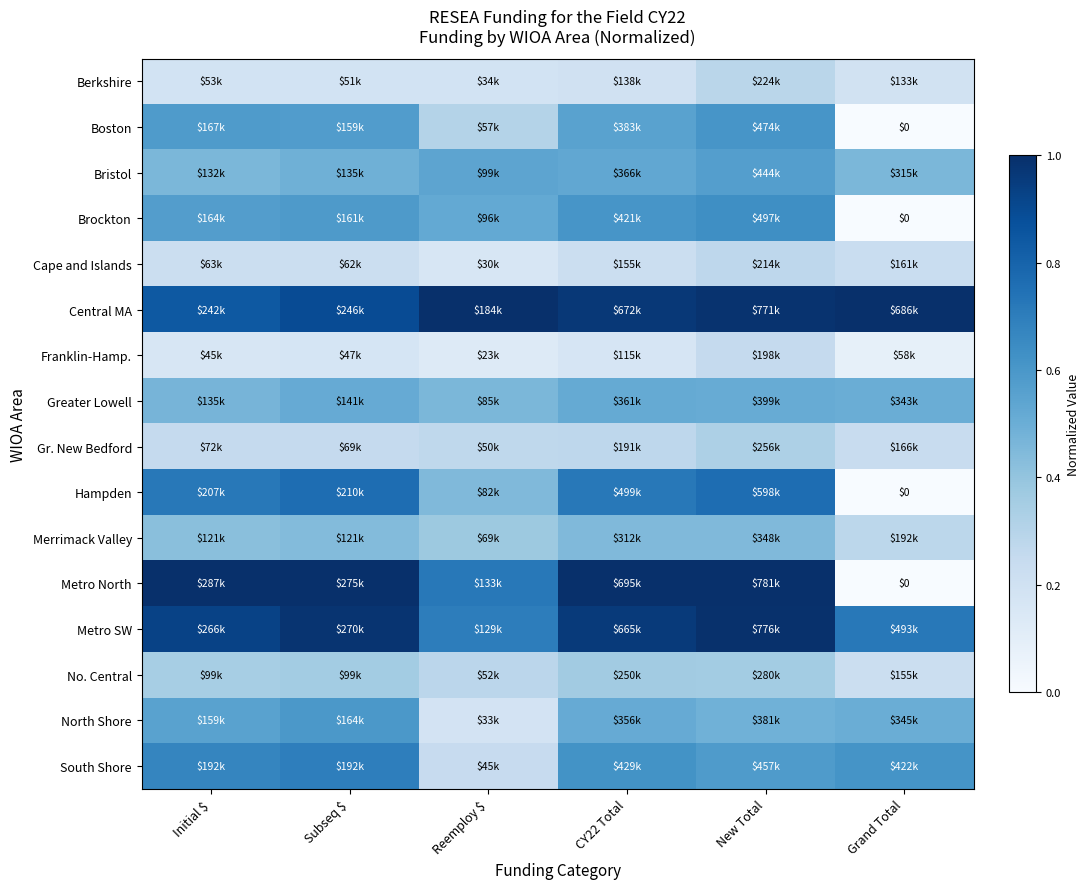

Which series has the largest total across all categories?

Central MA